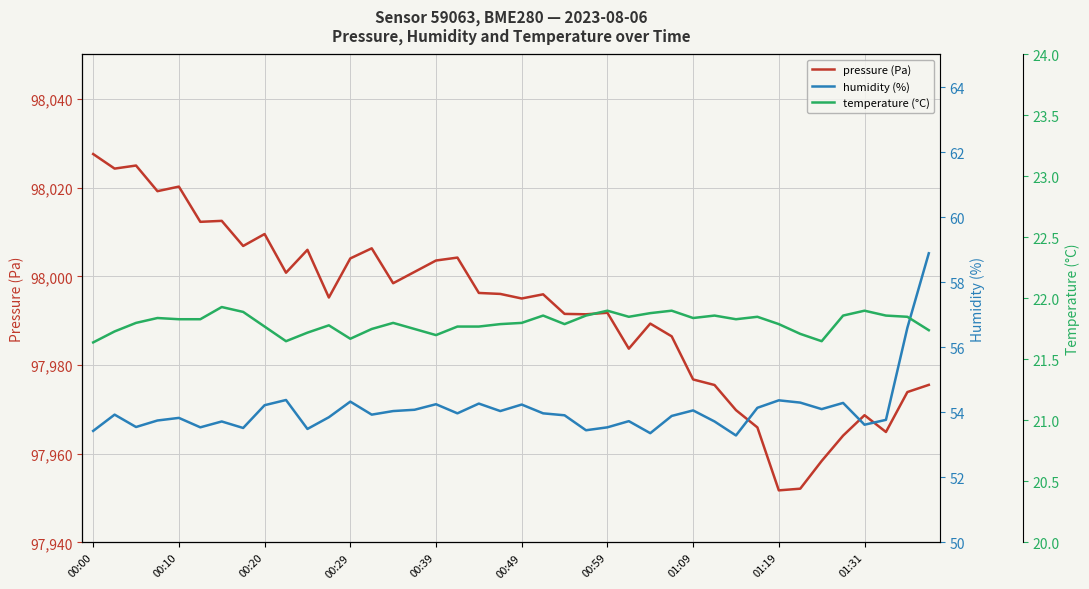

What is the maximum value for pressure (Pa)?

98027.6